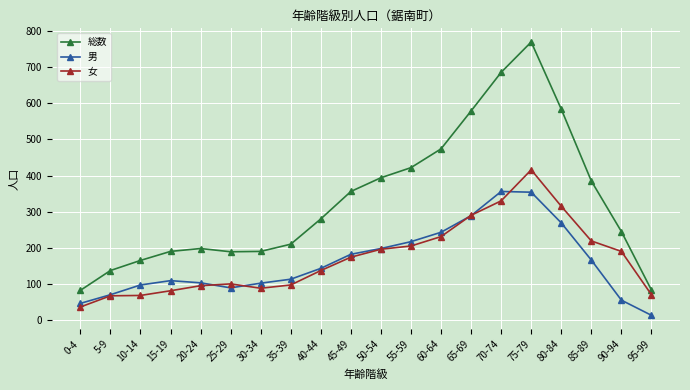

How many data points in 女 are less than 174?

10